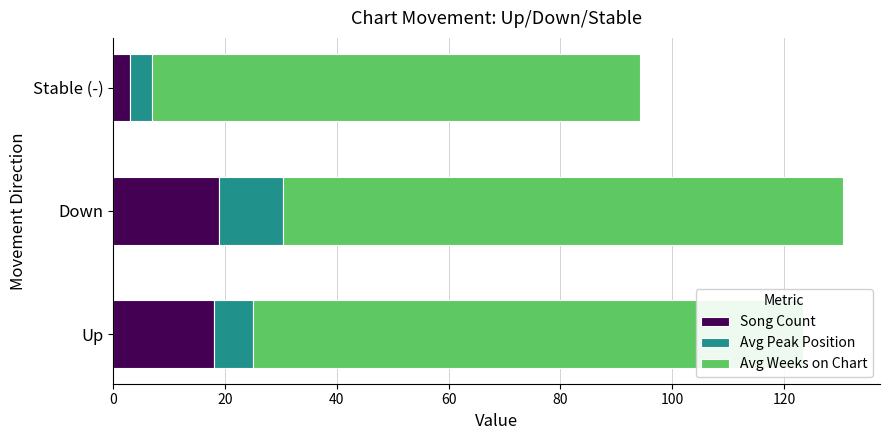

The value of Song Count at Up is 29.5. True or false?

False